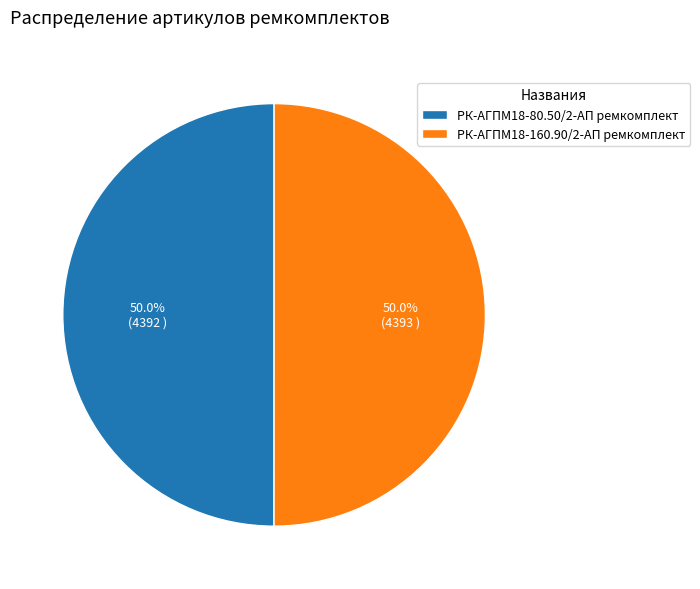

What portion of the pie excludes РК-АГПМ18-160.90/2-АП ремкомплект?

50.0%